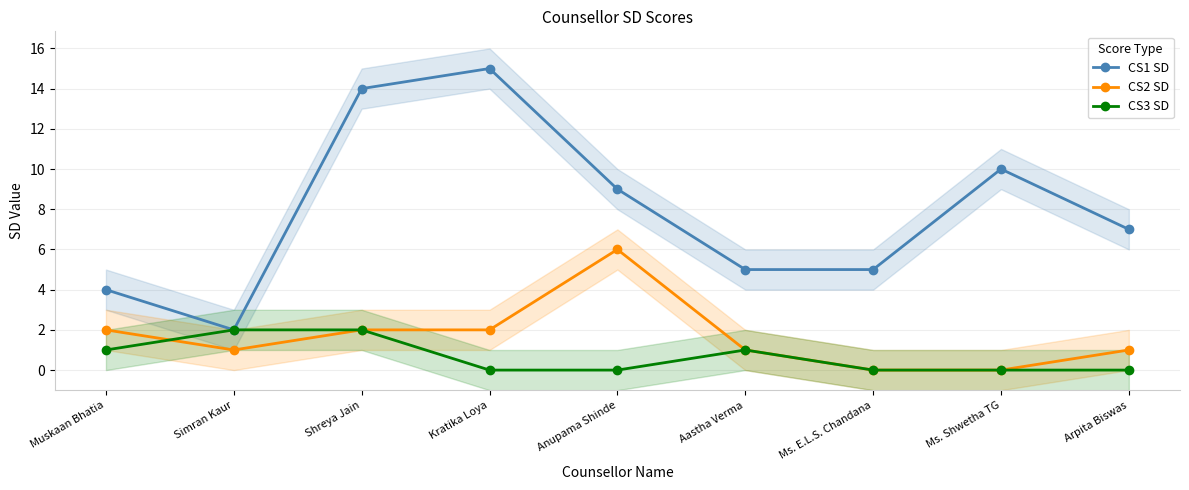

After their last crossing, which series has the higher values: CS2 SD or CS3 SD?

CS3 SD